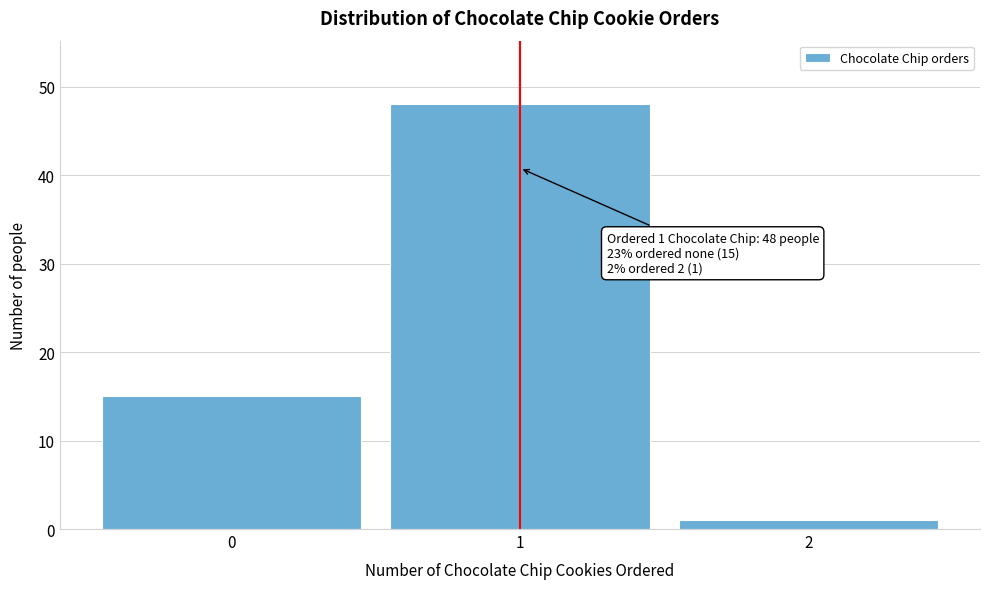

Over which range of the x-axis is the bar tallest?

0.5 to 1.5